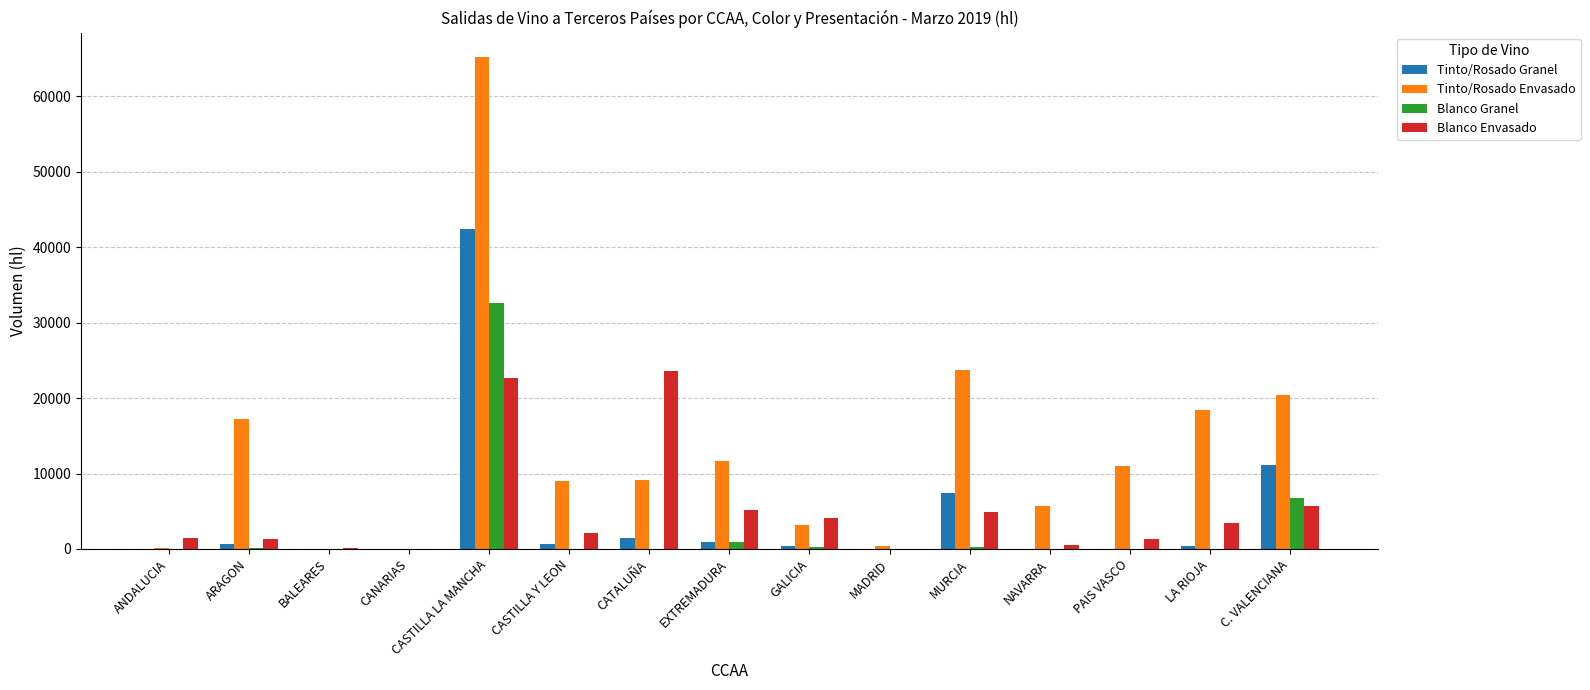

The value of Tinto/Rosado Granel at MURCIA is 7474. True or false?

True